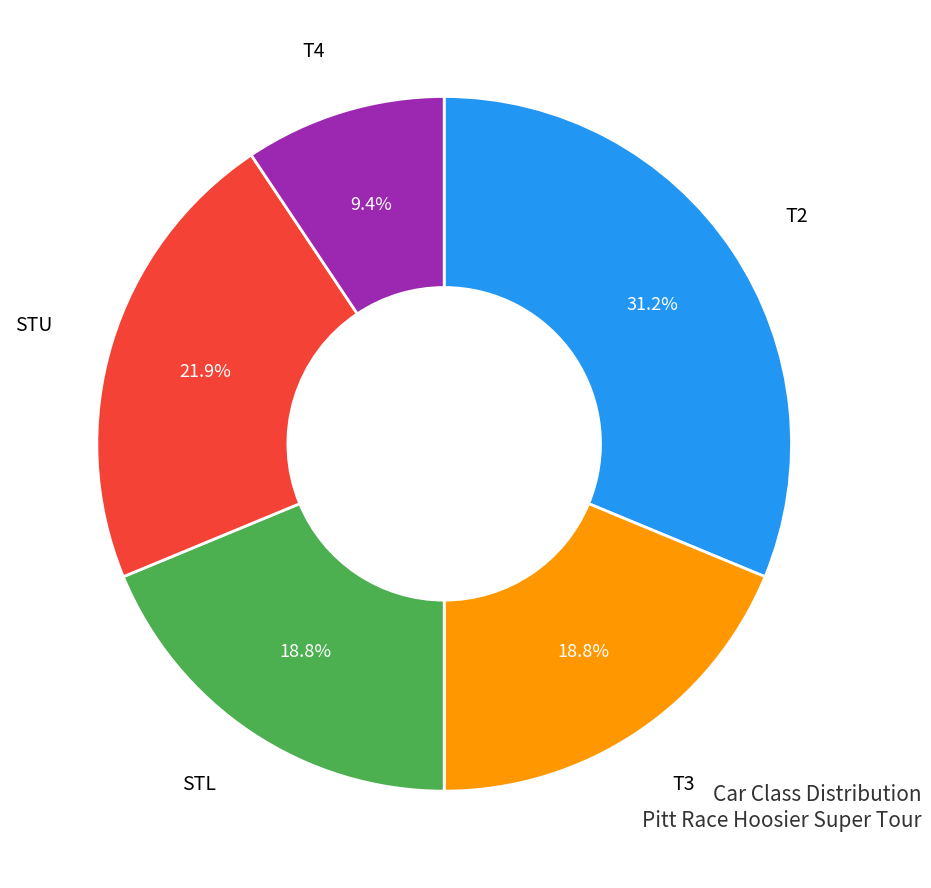

Does any single category account for the majority?

No